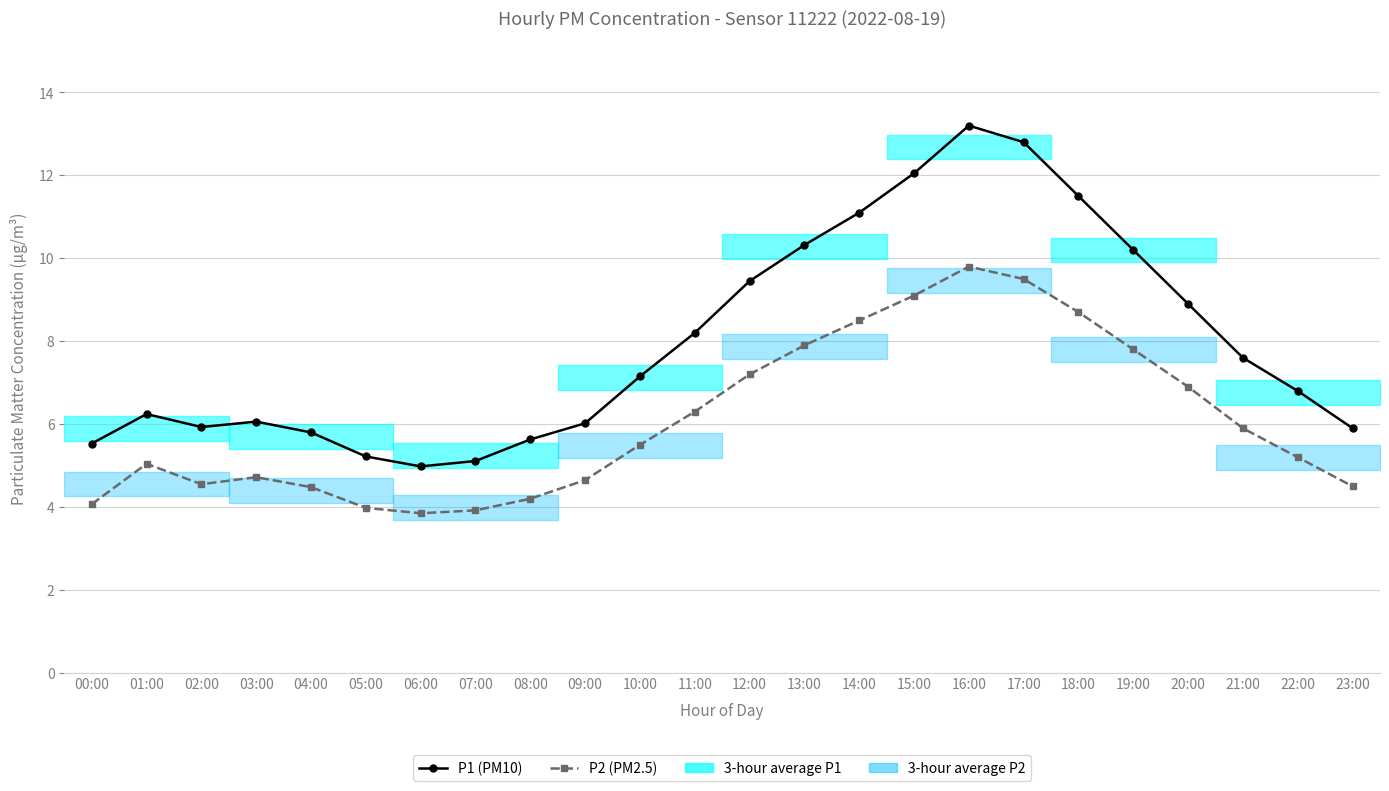

Is the value of P1 (PM10) at 08:00 greater than the value of P2 (PM2.5) at 13:00?

No